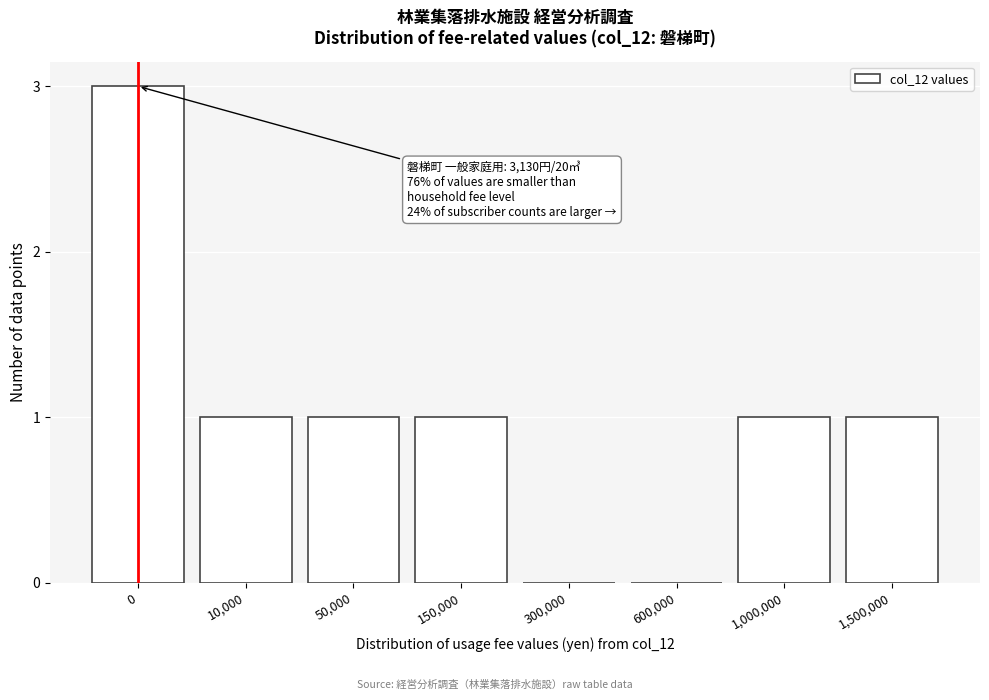

Reading right to left, what are all the values shown in this chart?

1,500,000=1	1,000,000=1	600,000=0	300,000=0	150,000=1	50,000=1	10,000=1	0=3